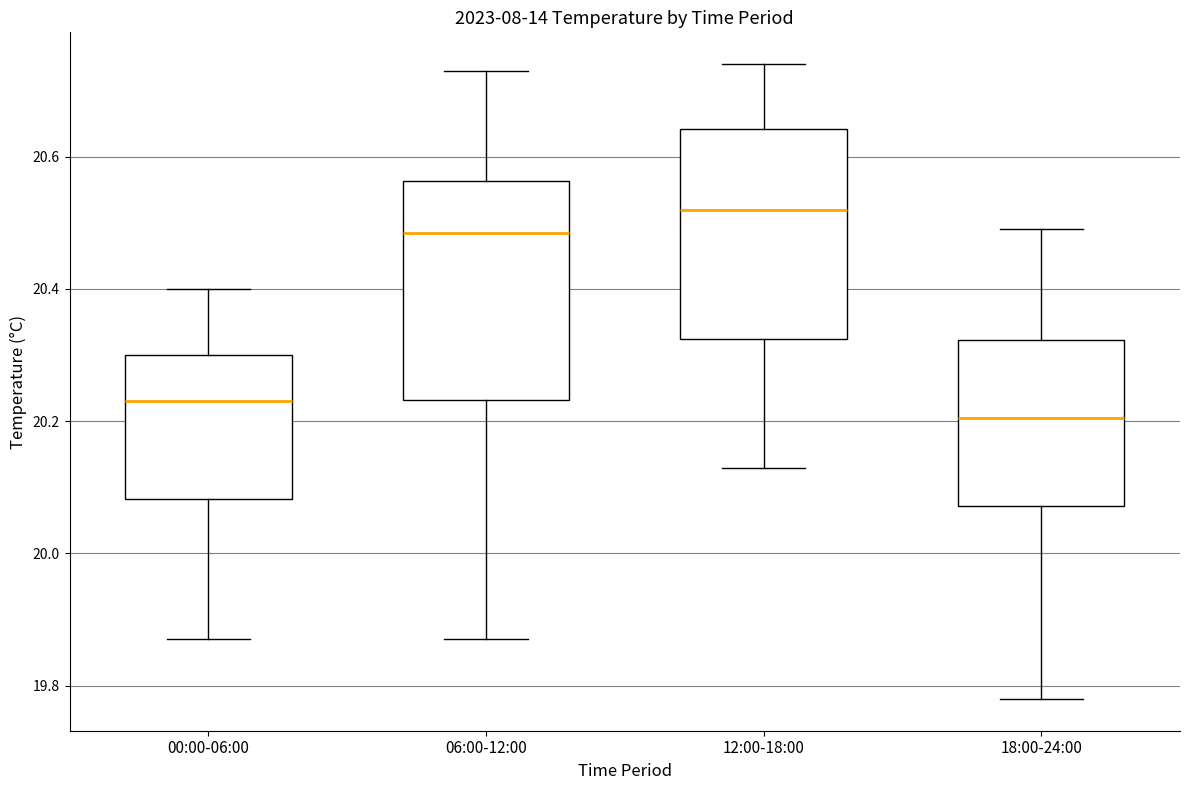

Reading left to right, transcribe this box plot: for each box, give where its median line is, the range the box spans, and where its two whiskers end, as read against the y-axis. The values are not printed on the chart, so give them approximately, as read against the axis.

00:00-06:00: median 20.24, box 20.08 to 20.30, whiskers 19.88 to 20.40
06:00-12:00: median 20.48, box 20.24 to 20.56, whiskers 19.88 to 20.74
12:00-18:00: median 20.52, box 20.32 to 20.64, whiskers 20.14 to 20.74
18:00-24:00: median 20.20, box 20.08 to 20.32, whiskers 19.78 to 20.50